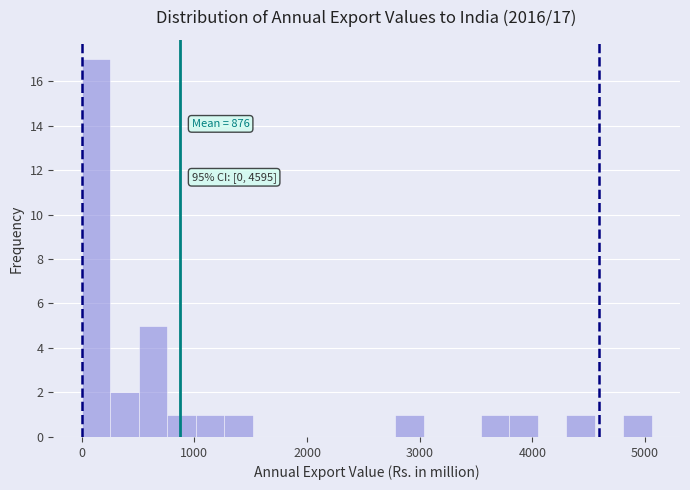

Around what value on the x-axis is the tallest bar? Give the approximate position of its centre, as read against the axis.

100